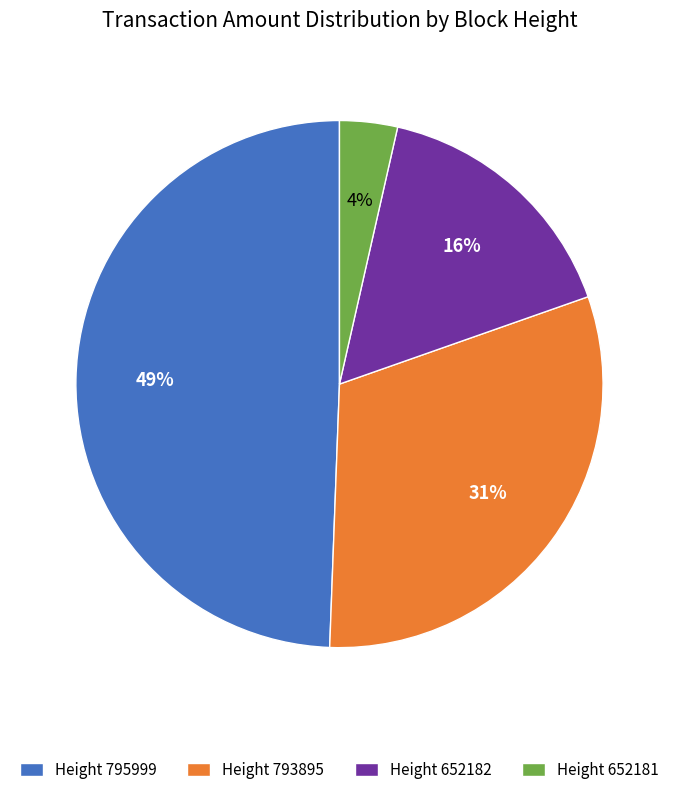

Which category has the biggest portion of the pie?

Height 795999